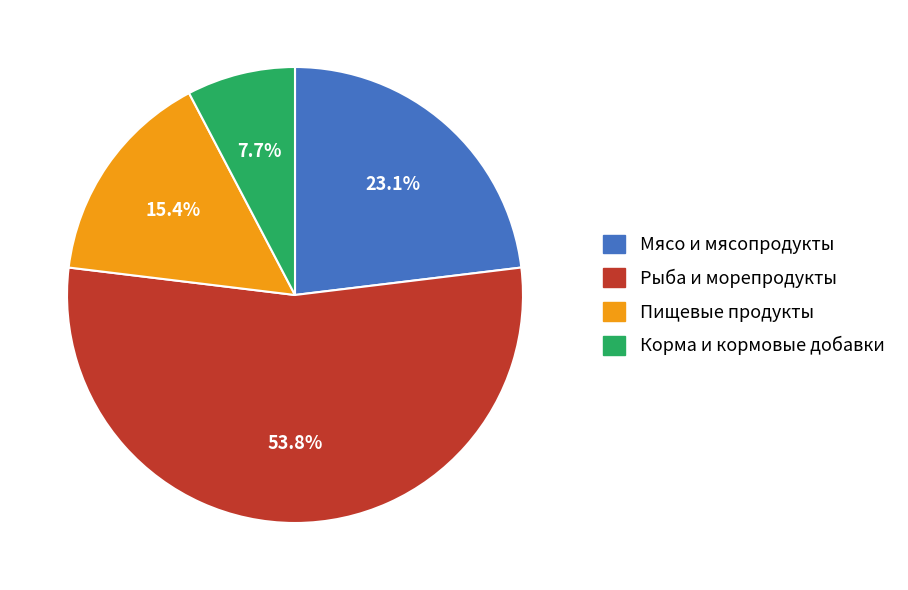

To the nearest percent, what is the difference between the largest and smallest slice percentages?

46%